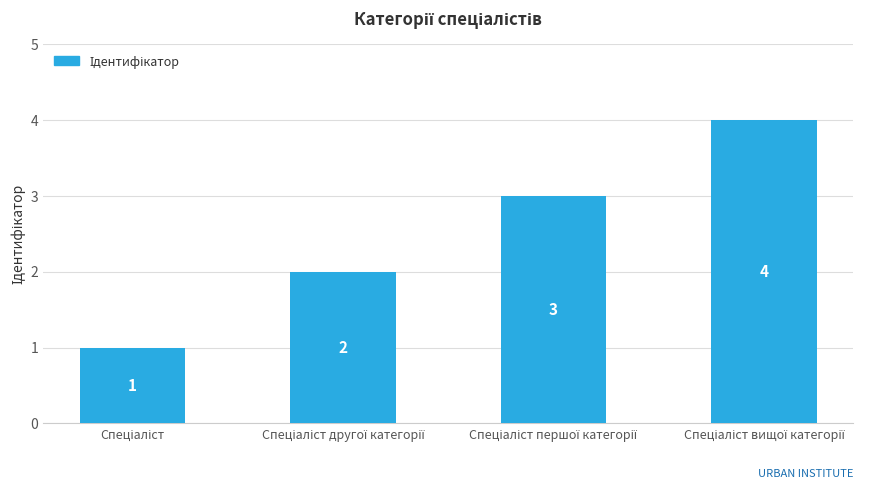

Count the values in the range 2 to 4.

3